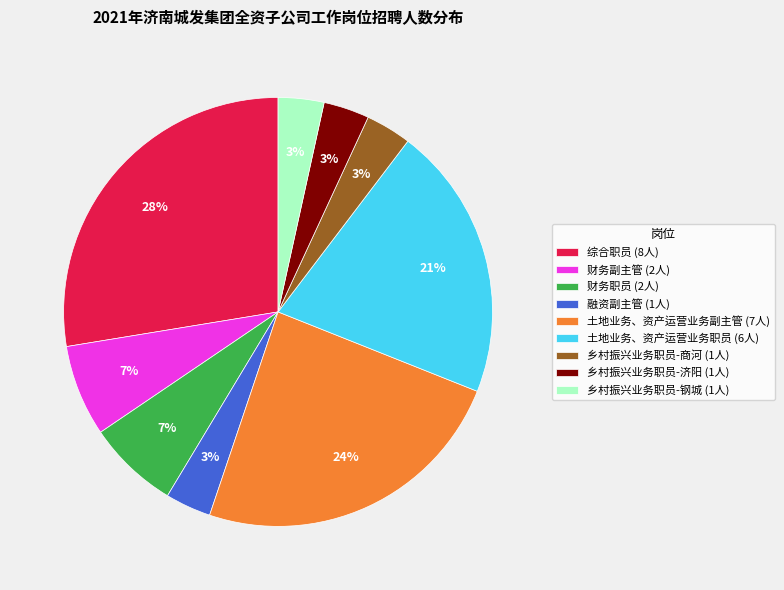

To the nearest percent, what percentage of the pie is 土地业务、资产运营业务职员?

21%